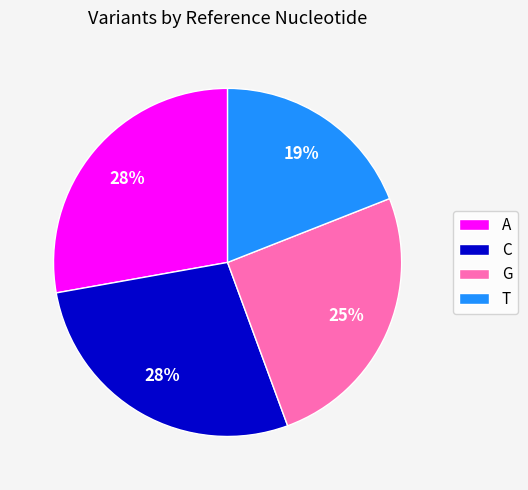

Combined, do T and G account for over 50%?

No